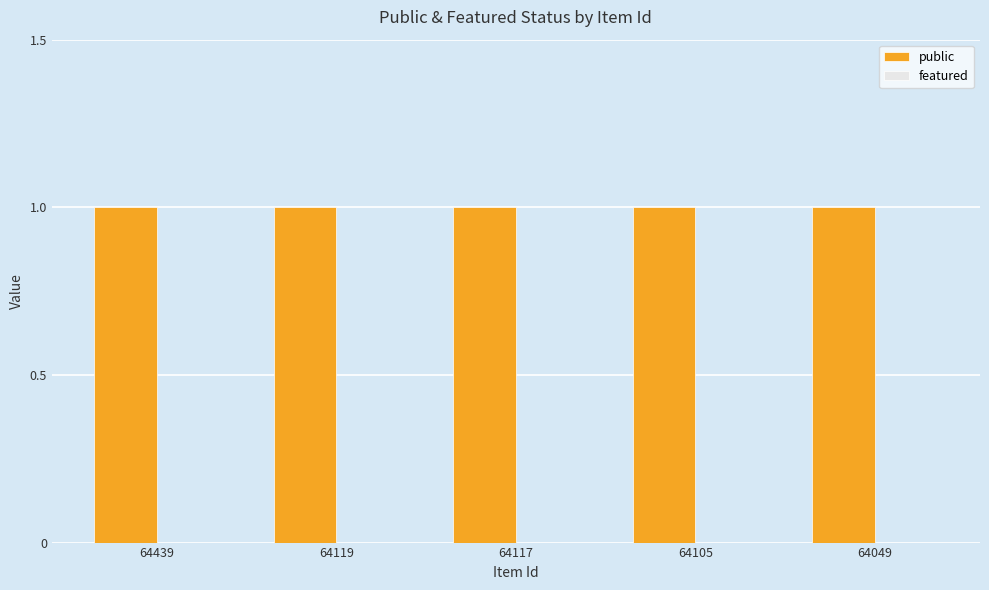

At which label is public closest to 1?

64439